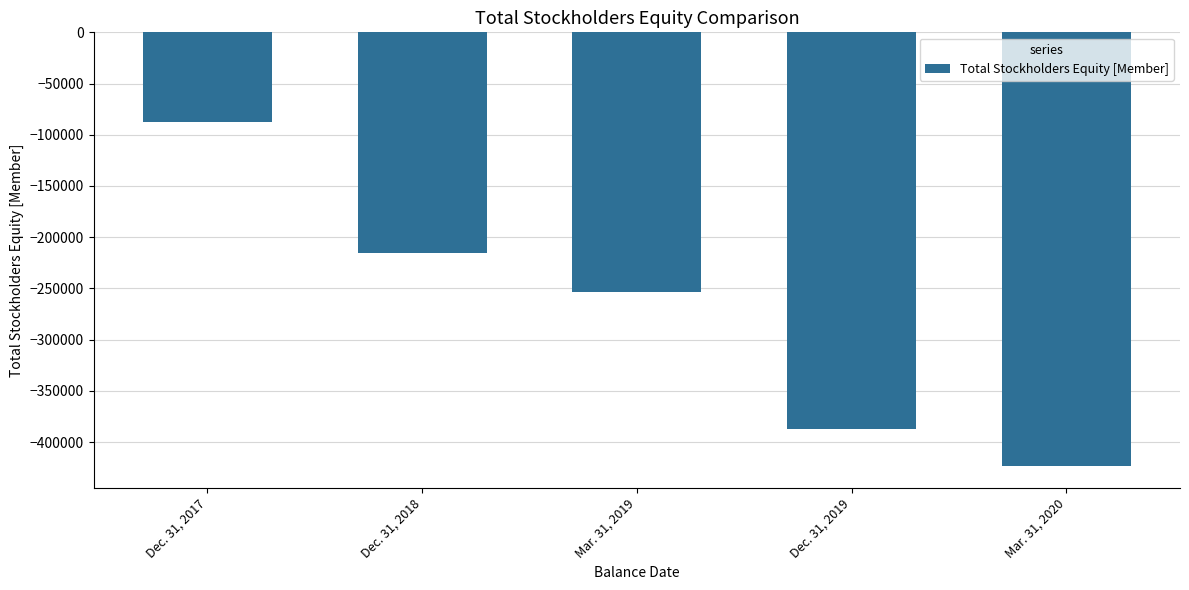

Reading right to left, extract all data points from this chart.

Mar. 31, 2020=-423260	Dec. 31, 2019=-387688	Mar. 31, 2019=-253077	Dec. 31, 2018=-215672	Dec. 31, 2017=-87396